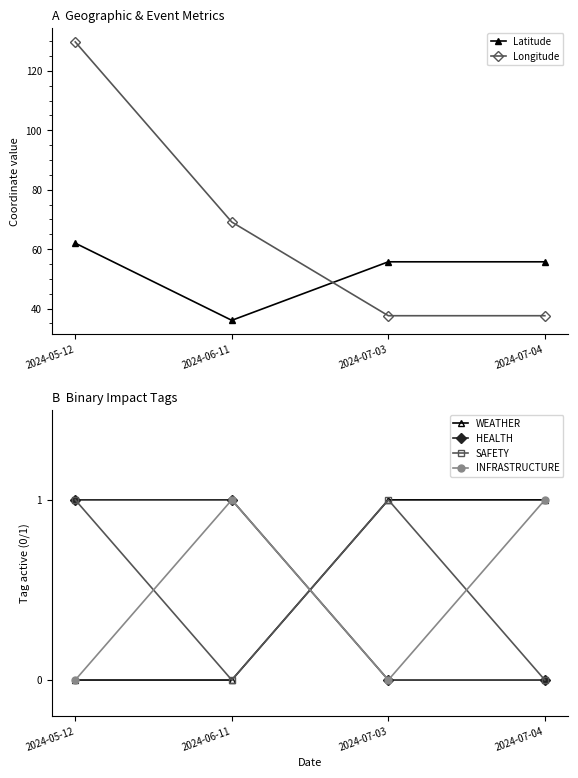

What is the greatest value displayed?

129.7